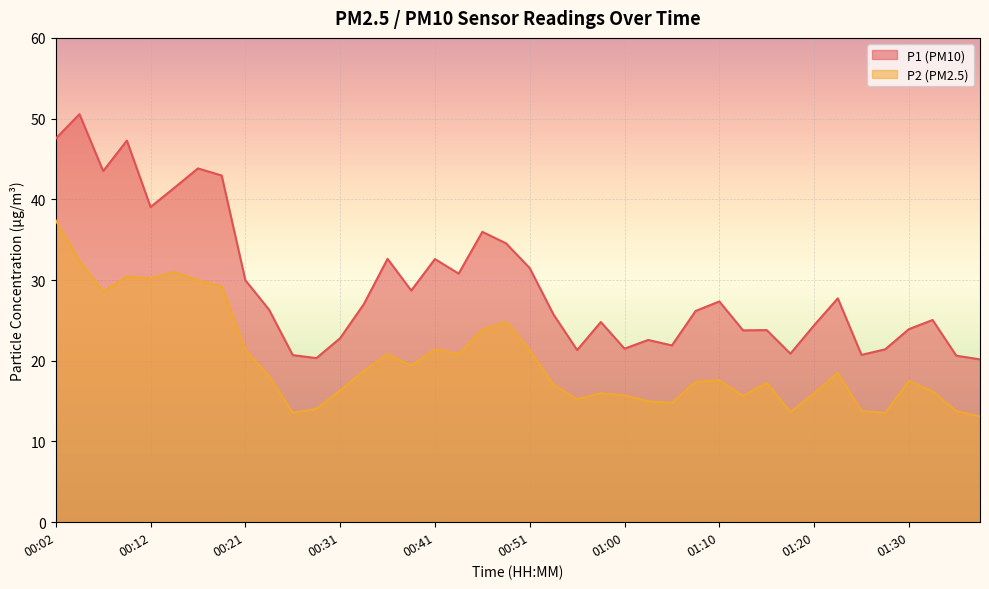

Reading right to left, list all the values displayed in this chart.

P1: 01:37=20.2	01:34=20.6	01:32=25.1	01:30=23.9	01:27=21.4	01:25=20.7	01:22=27.7	01:20=24.4	01:17=20.9	01:15=23.8	01:13=23.8	01:10=27.4	01:08=26.2	01:05=21.9	01:03=22.6	01:00=21.5	00:58=24.8	00:55=21.3	00:53=25.8	00:51=31.5	00:48=34.5	00:46=36.0	00:43=30.8	00:41=32.6	00:38=28.7	00:36=32.6	00:34=27.0	00:31=22.8	00:29=20.3	00:26=20.7	00:24=26.3	00:21=30.0	00:19=43.0	00:17=43.8	00:14=41.4	00:12=39.0	00:09=47.3	00:07=43.5	00:04=50.5	00:02=47.5
P2: 01:37=13.1	01:34=13.8	01:32=16.2	01:30=17.5	01:27=13.6	01:25=13.8	01:22=18.5	01:20=16.0	01:17=13.7	01:15=17.3	01:13=15.7	01:10=17.6	01:08=17.4	01:05=14.8	01:03=15.0	01:00=15.7	00:58=16.0	00:55=15.2	00:53=17.0	00:51=21.3	00:48=24.8	00:46=23.9	00:43=20.9	00:41=21.4	00:38=19.4	00:36=20.8	00:34=18.8	00:31=16.3	00:29=14.1	00:26=13.6	00:24=18.1	00:21=21.4	00:19=29.2	00:17=30.0	00:14=31.0	00:12=30.2	00:09=30.4	00:07=28.6	00:04=32.4	00:02=37.4